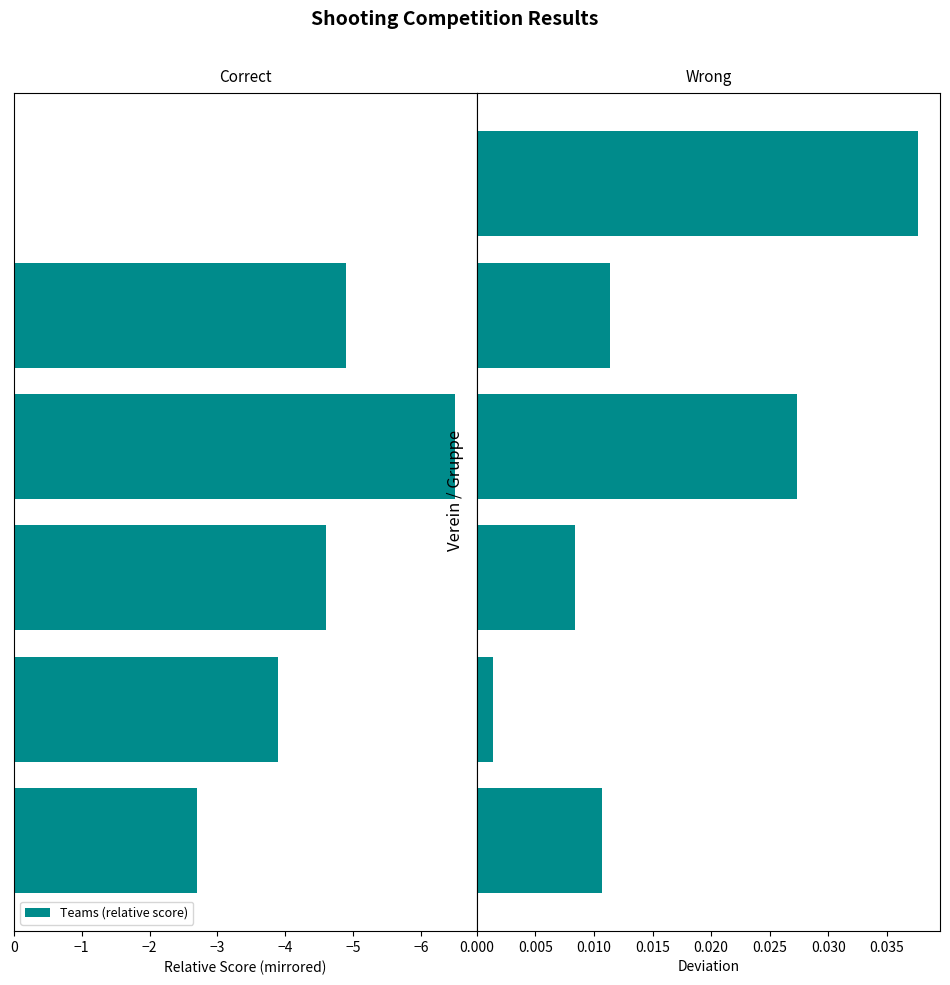

What is the sum of all Teams (relative score) values?

-22.6